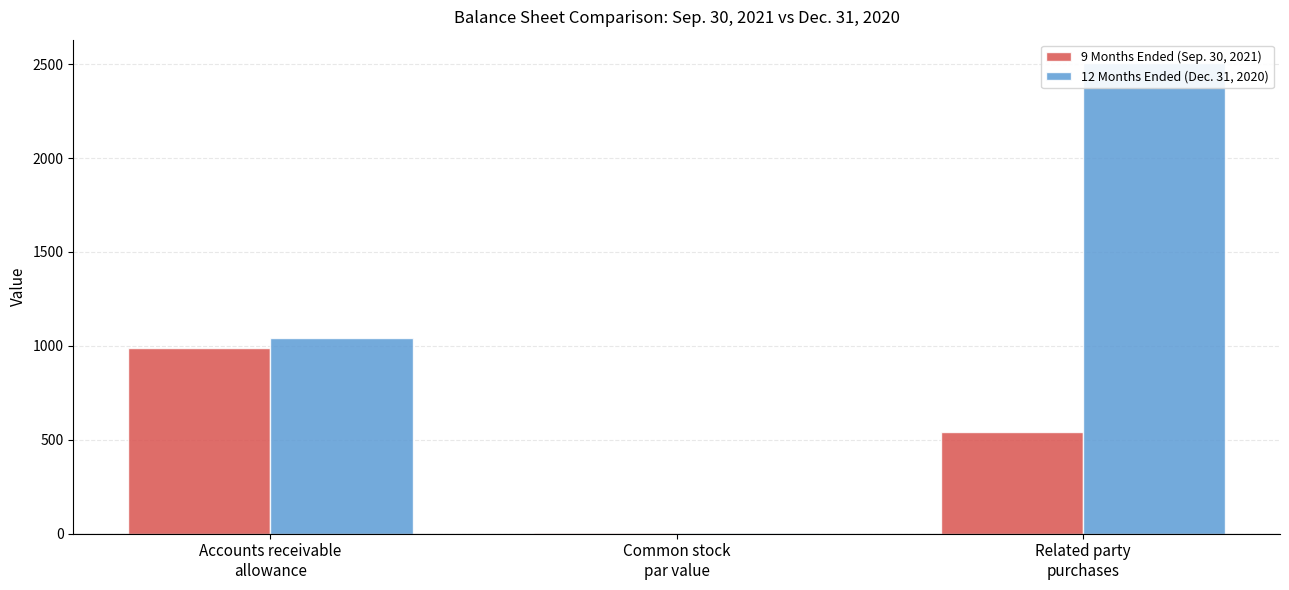

What are all the series names shown in the legend?

9 Months Ended (Sep. 30, 2021), 12 Months Ended (Dec. 31, 2020)